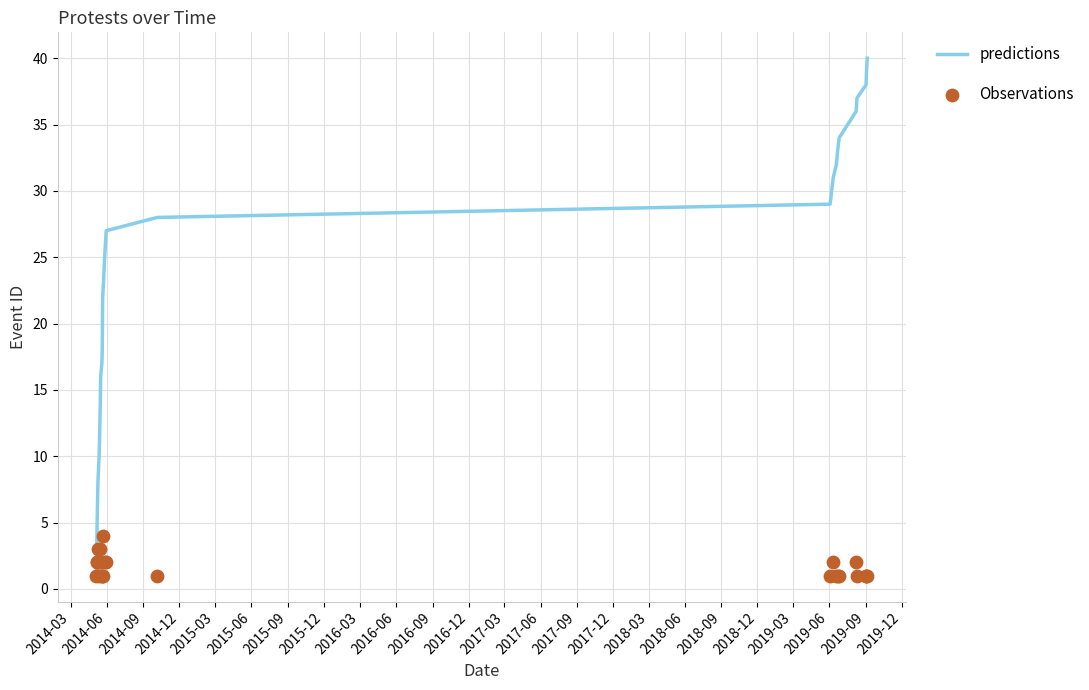

Which series has the largest total across all categories?

predictions